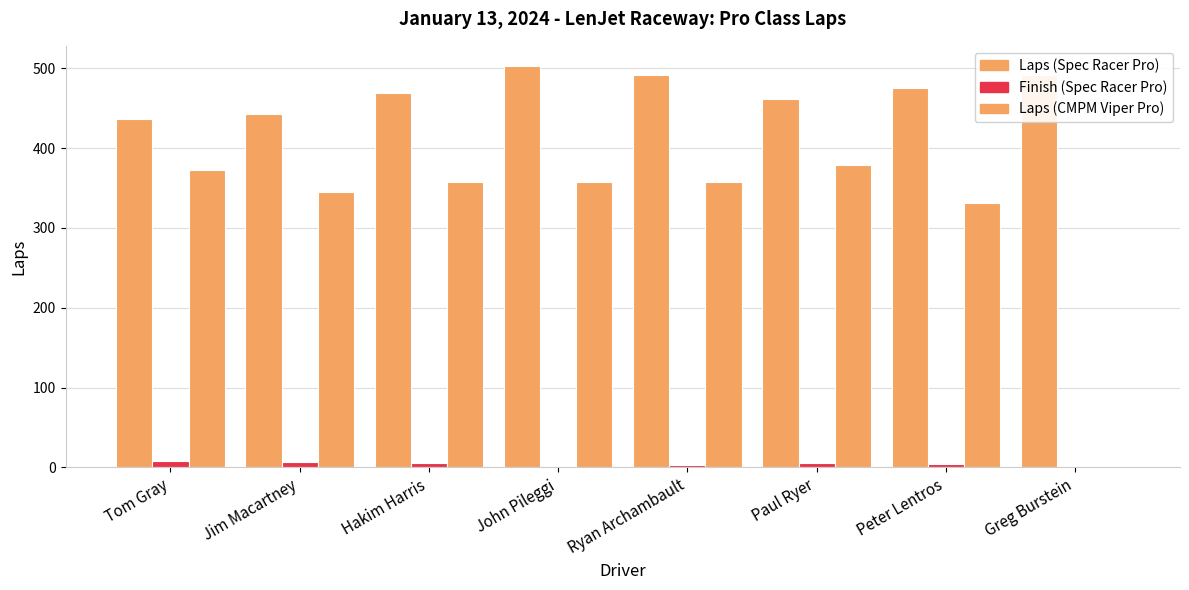

At how many categories does at least one series exceed 484?

3